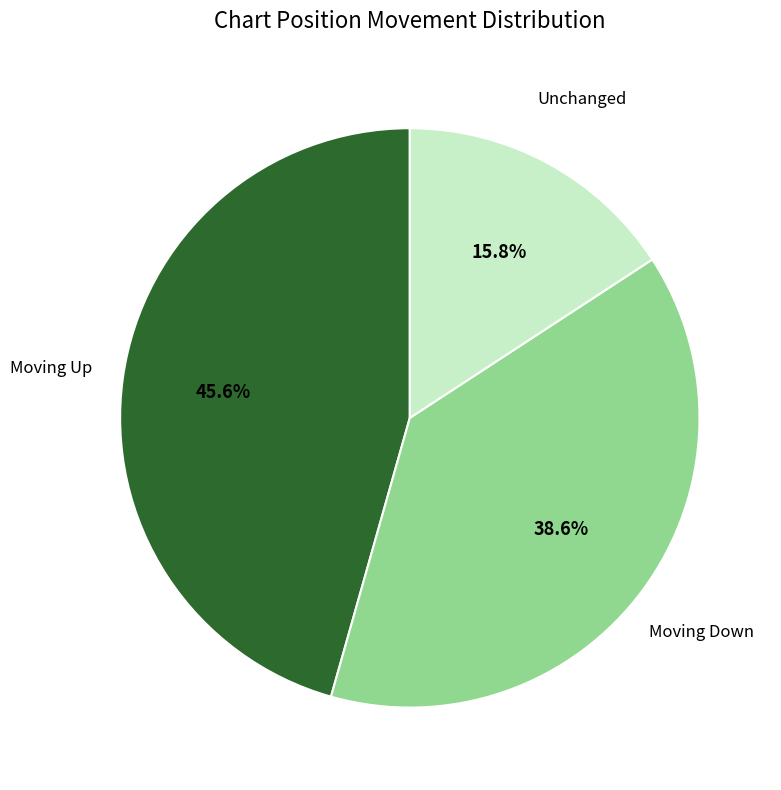

To the nearest percent, what is the average slice percentage?

33%